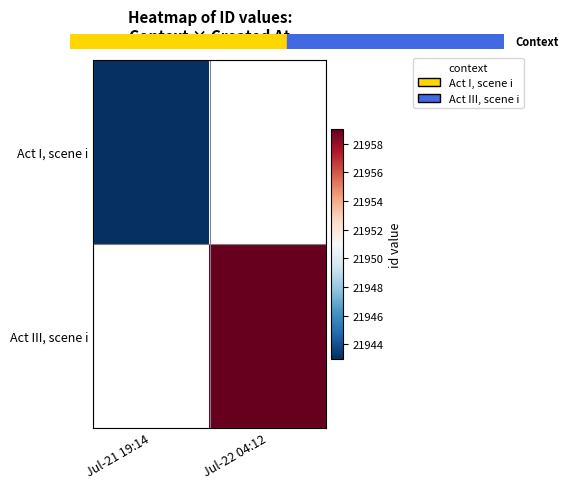

Which category has the lowest value across all series?

Jul-21 19:14